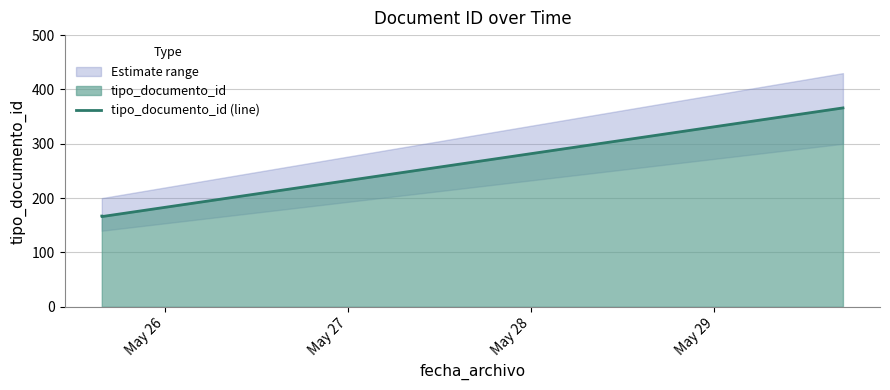

Does the chart have visible grid lines?

Yes